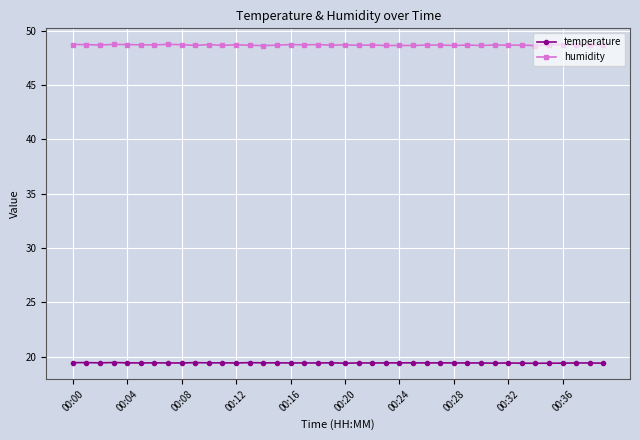

Which series has the largest total across all categories?

humidity